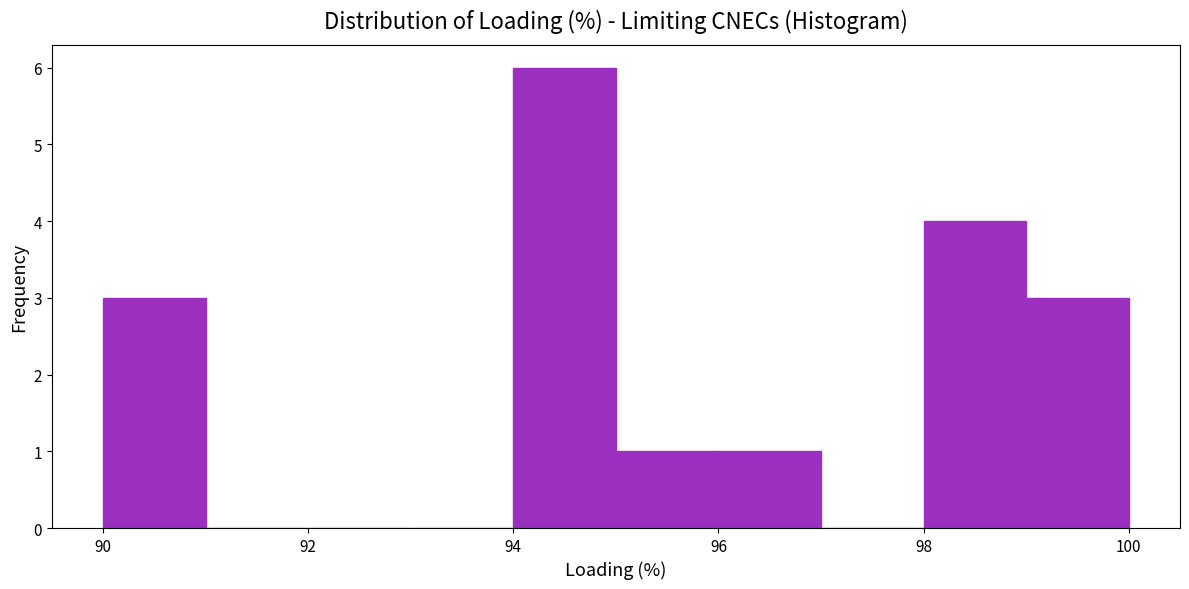

Reading left to right, list every bar in this chart as the range it spans on the x-axis followed by its height. The values are not printed on the chart, so give them approximately, as read against the axis.

90 to 91: 3
91 to 92: 0
92 to 93: 0
93 to 94: 0
94 to 95: 6
95 to 96: 1
96 to 97: 1
97 to 98: 0
98 to 99: 4
99 to 100: 3